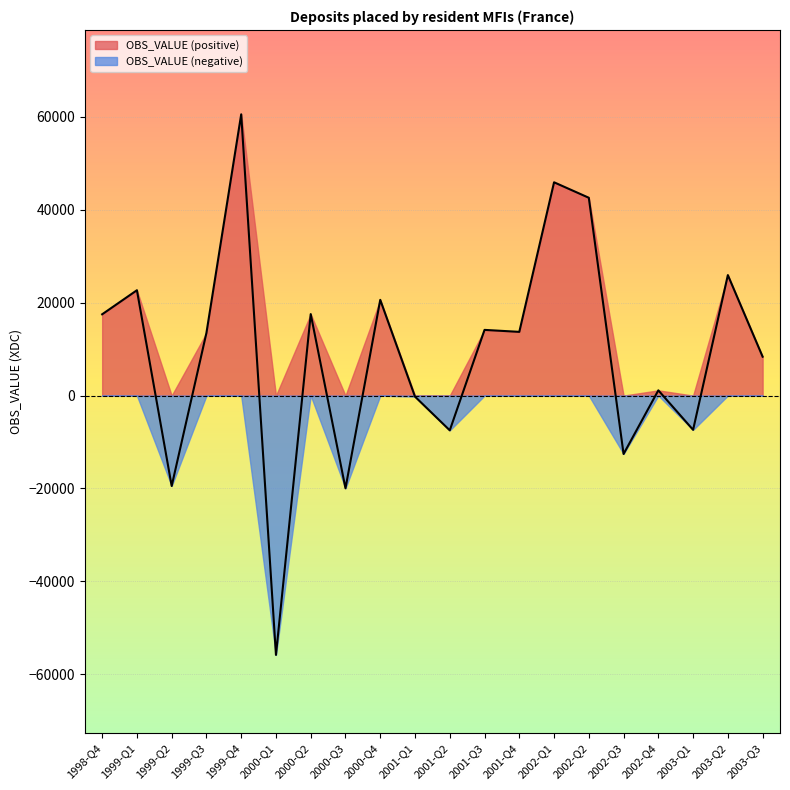

What is the label of the 1st point from the right?

2003-Q3